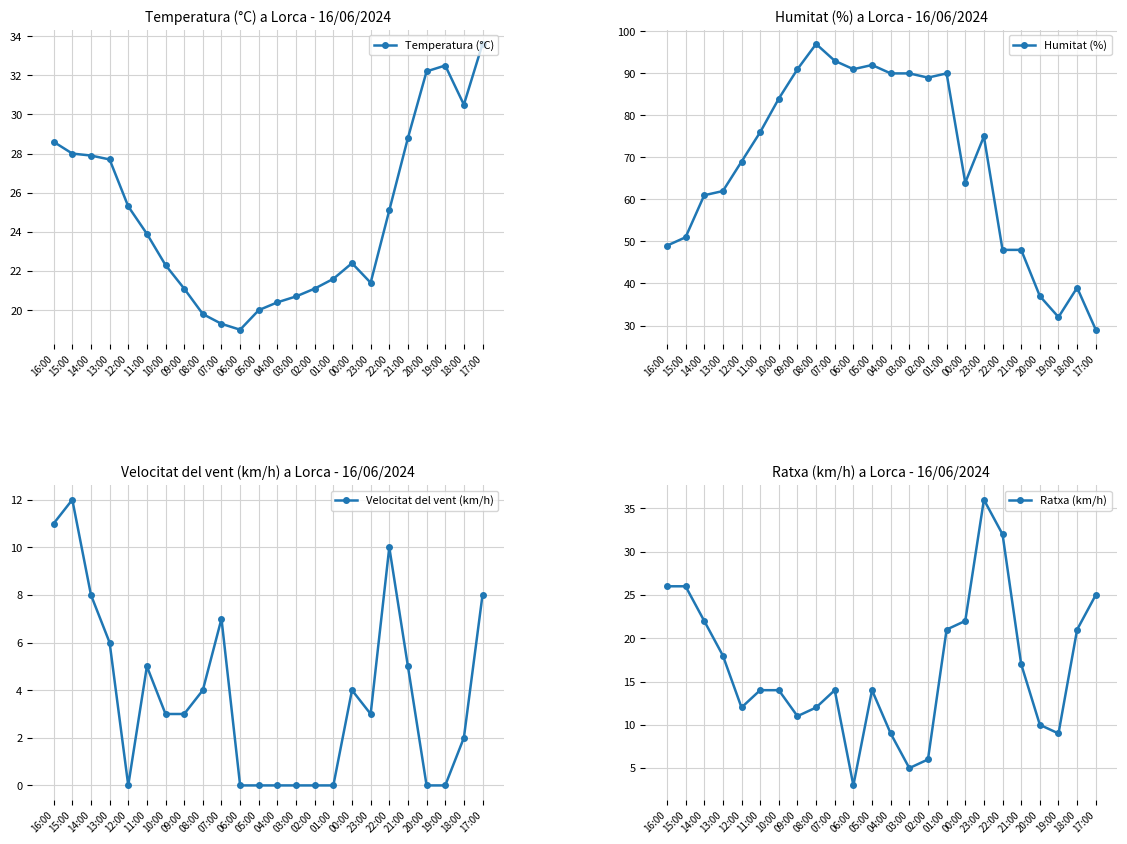

Count the number of categories in the chart.

24